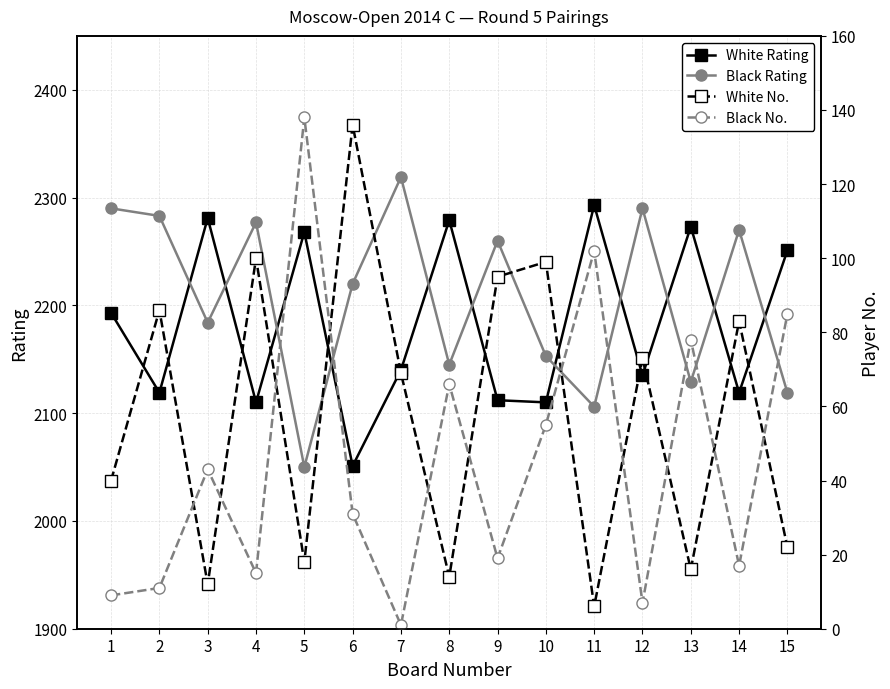

Is the value of White Rating at 8 greater than the value of Black Rating at 8?

Yes